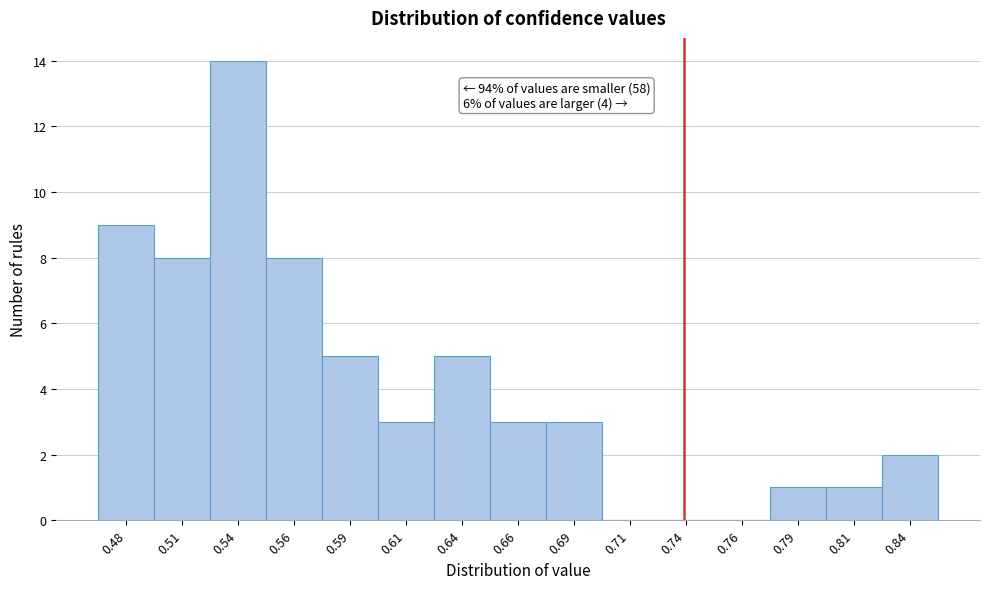

Reading left to right, transcribe all the data shown in this chart.

0.48=9	0.51=8	0.54=14	0.56=8	0.59=5	0.61=3	0.64=5	0.66=3	0.69=3	0.71=0	0.74=0	0.76=0	0.79=1	0.81=1	0.84=2